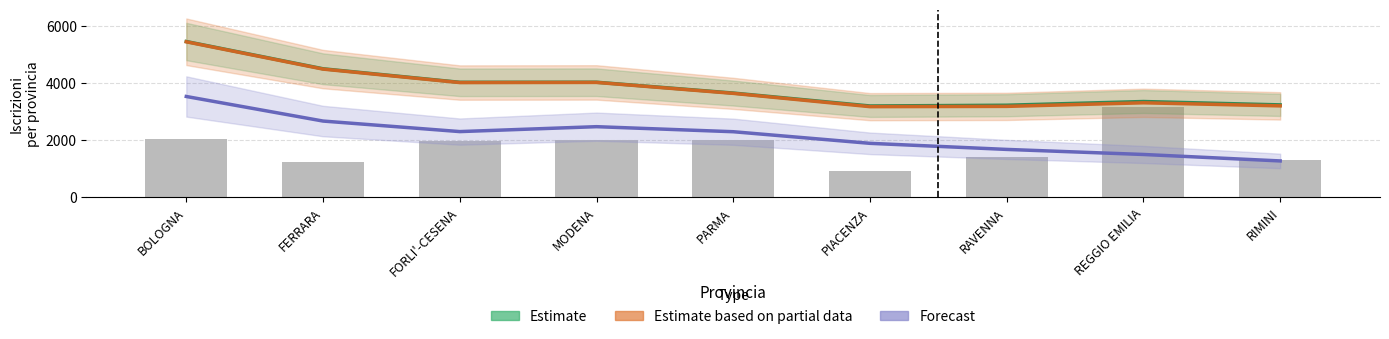

Reading right to left, extract all data points from this chart.

Estimate: RIMINI=3244.3	REGGIO EMILIA=3362.2	RAVENNA=3231.7	PIACENZA=3205.6	PARMA=3659.9	MODENA=4040.2	FORLI'-CESENA=4037.5	FERRARA=4512.8	BOLOGNA=5470.8
Estimate based on partial data: RIMINI=3209.2	REGGIO EMILIA=3317.3	RAVENNA=3191.1	PIACENZA=3181.6	PARMA=3648.9	MODENA=4033.5	FORLI'-CESENA=4028.6	FERRARA=4501.7	BOLOGNA=5461.2
Forecast: RIMINI=1274.3	REGGIO EMILIA=1501.2	RAVENNA=1679.0	PIACENZA=1892.8	PARMA=2301.0	MODENA=2478.1	FORLI'-CESENA=2305.4	FERRARA=2675.8	BOLOGNA=3539.4